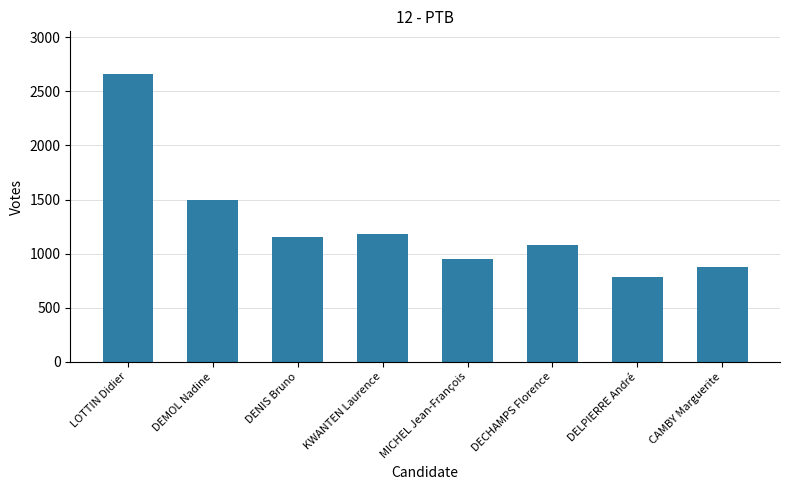

The chart shows a value of 1496 at DEMOL Nadine. True or false?

True